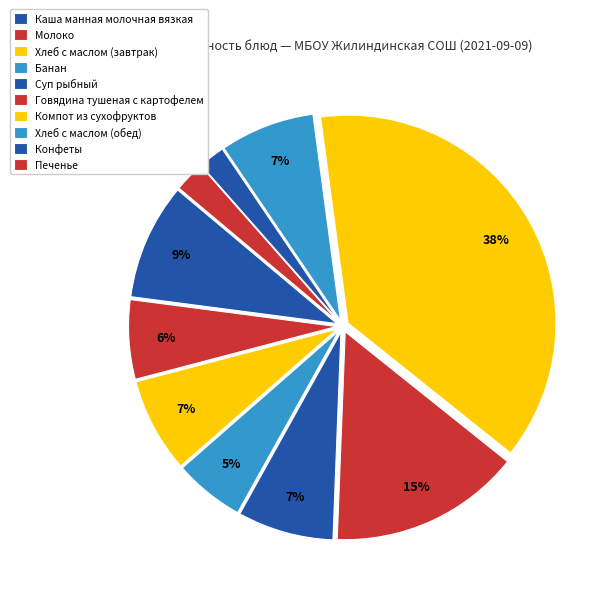

Is it true that Конфеты is 1% of the pie?

False